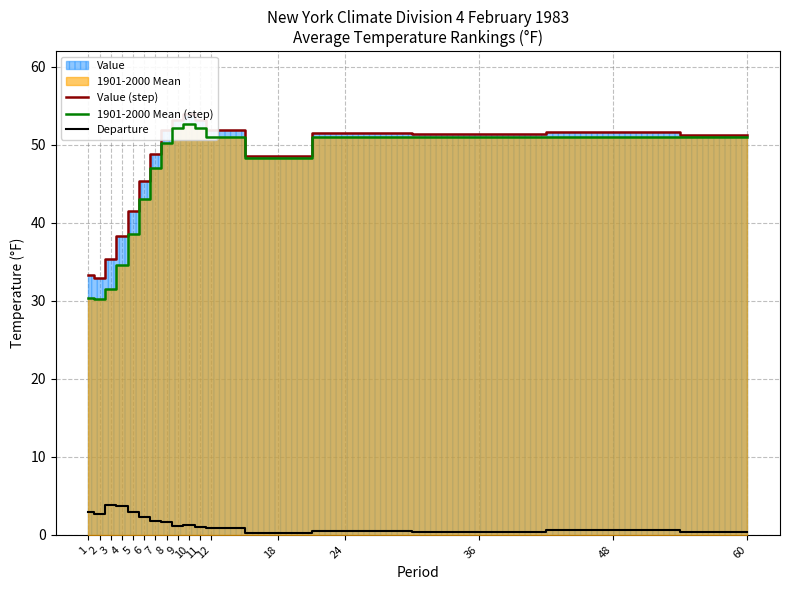

Is it true that Departure equals 2.7 at 2?

True